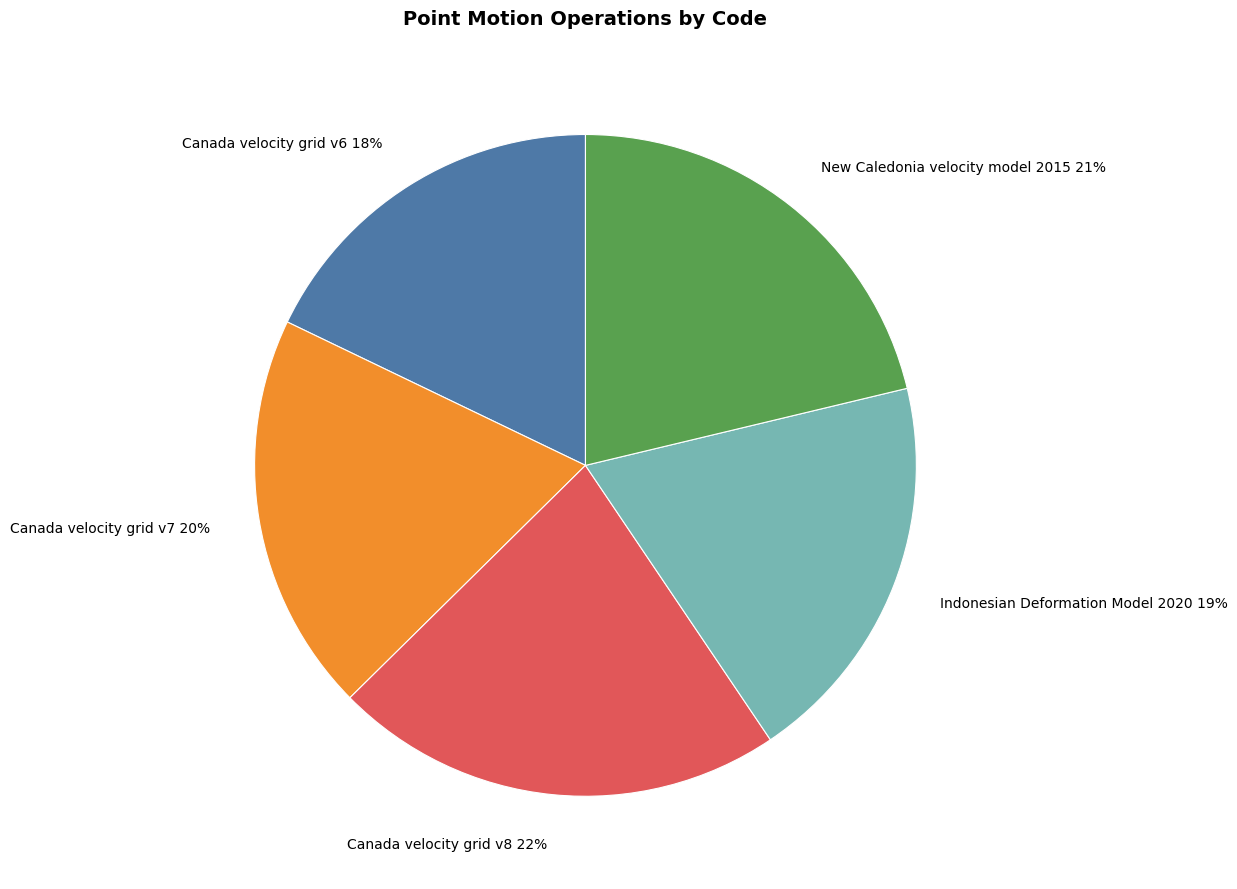

Is it true that New Caledonia velocity model 2015 is 12% of the pie?

False